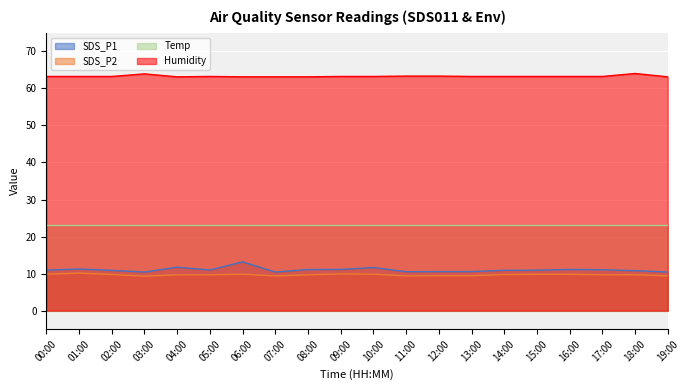

True or false: SDS_P1 and SDS_P2 intersect in this chart.

False